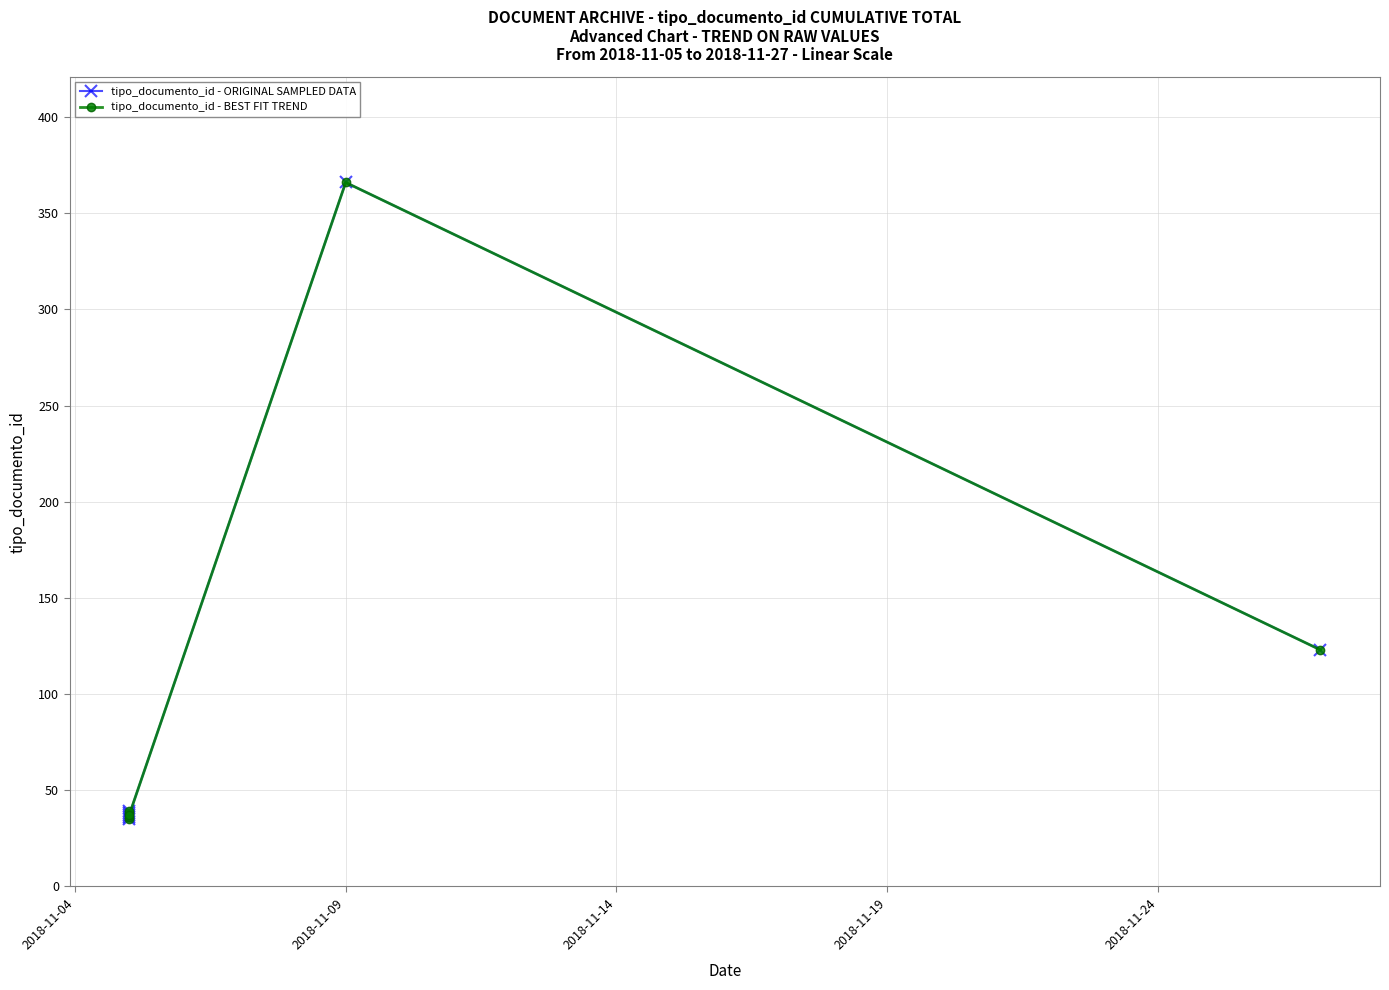

True or false: tipo_documento_id - BEST FIT TREND and tipo_documento_id - ORIGINAL SAMPLED DATA intersect in this chart.

False